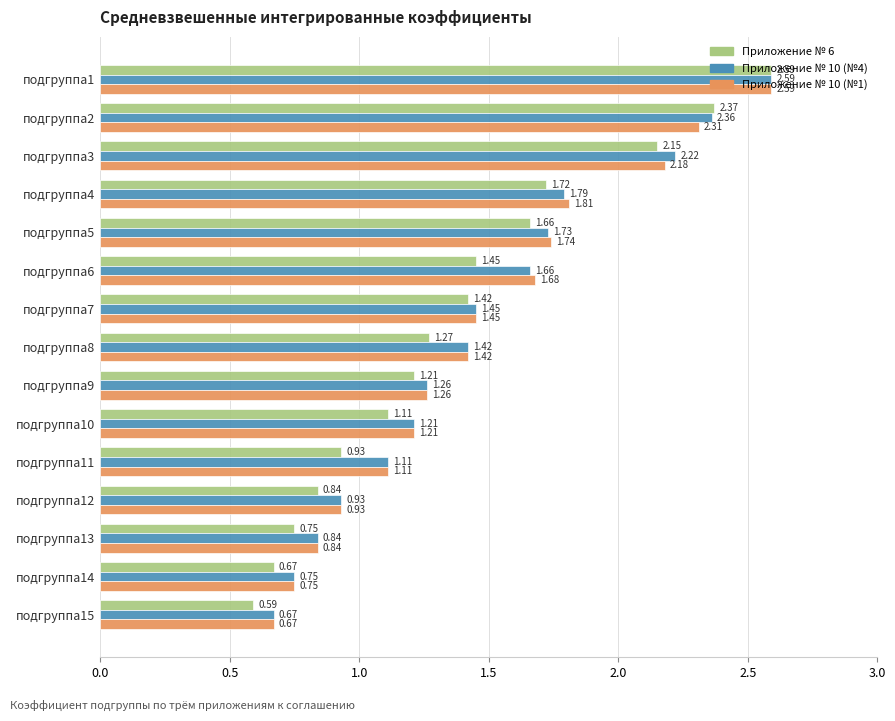

How many series are shown in this chart?

3